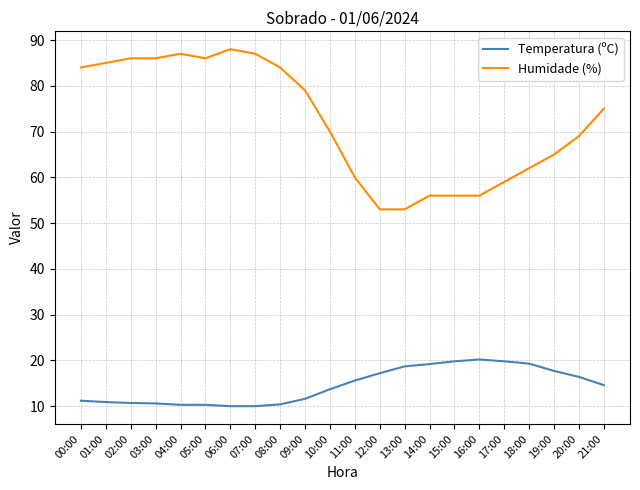

Rank the series by their average value, from lowest to highest.

Temperatura (ºC), Humidade (%)